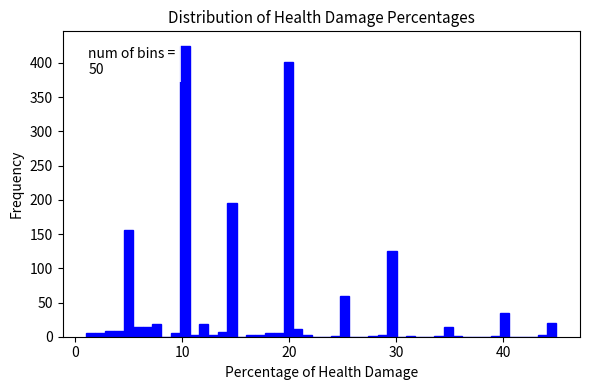

Read against the x-axis, roughly where is the centre of the tallest bar?

10